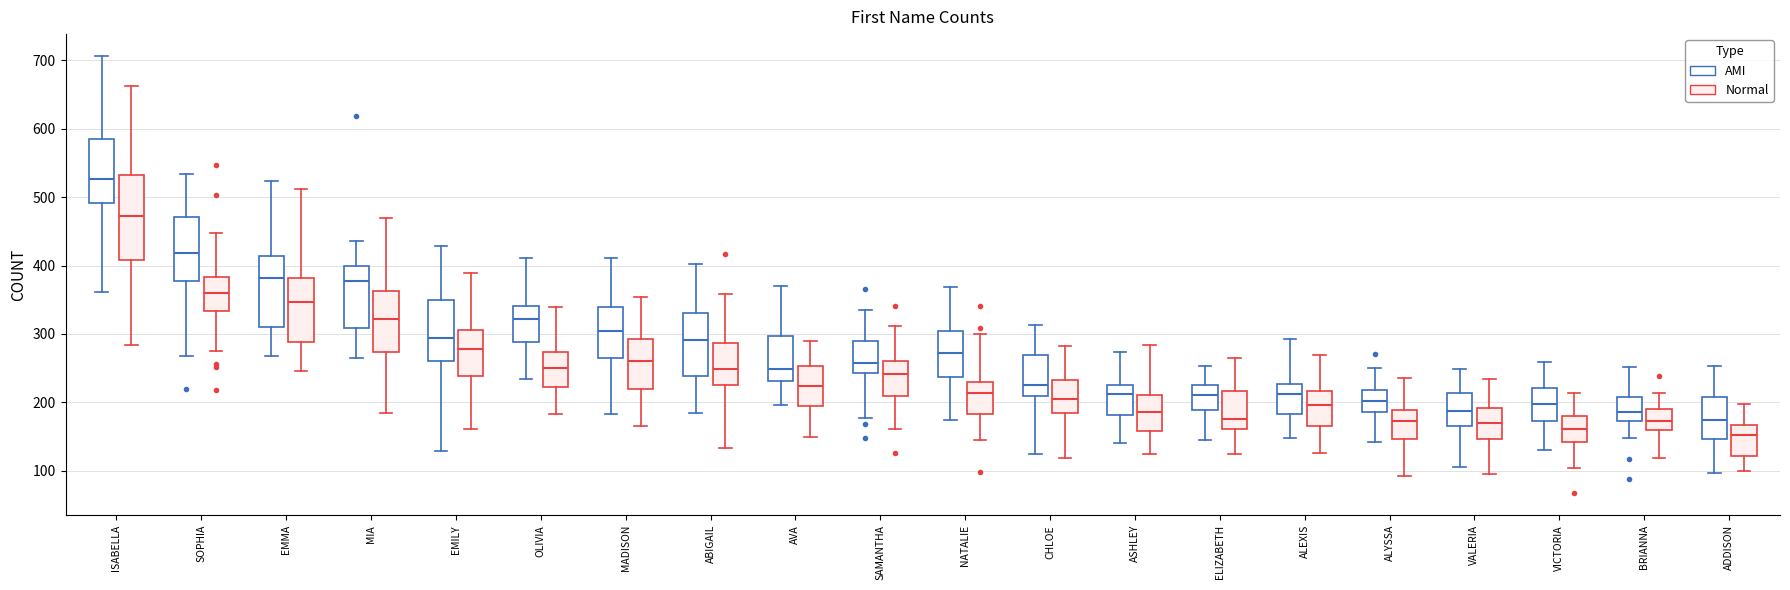

Which box is the tallest, from its lower edge to its upper edge?

ISABELLA (Normal)